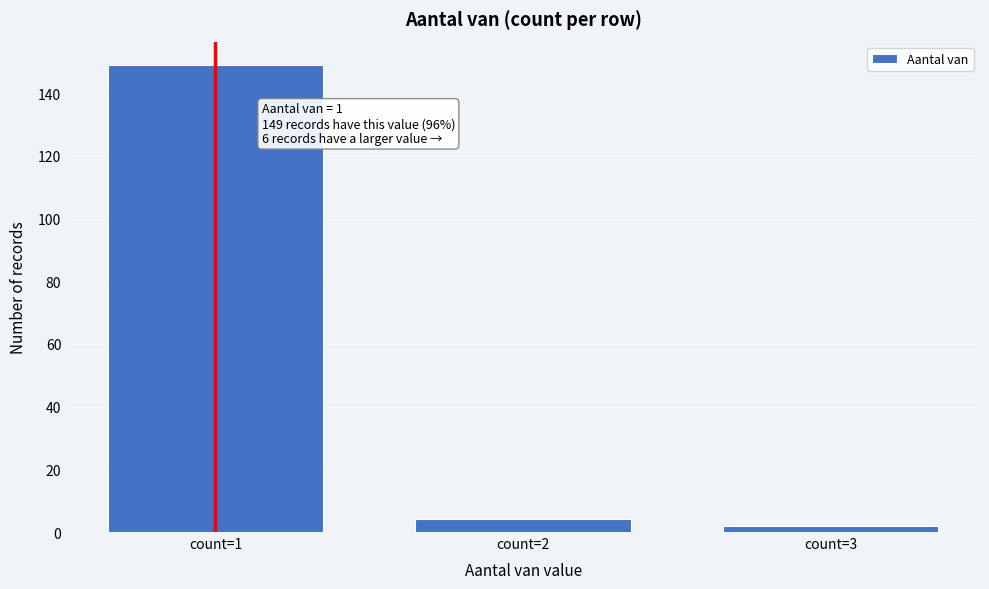

Reading left to right, list all the values displayed in this chart.

count=1=149	count=2=4	count=3=2